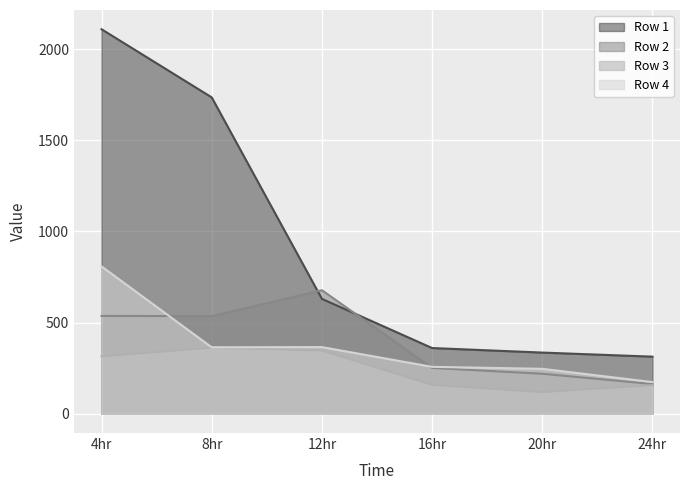

What is the label of the 1st point from the left?

4hr